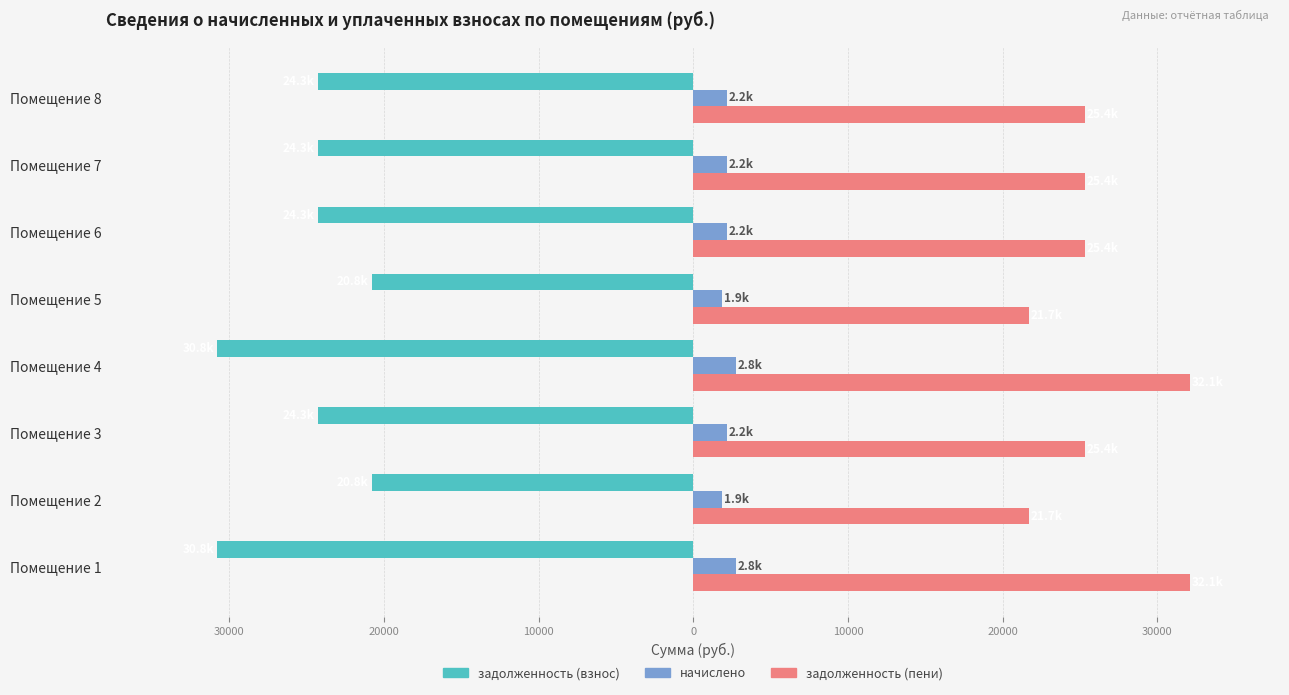

What is the difference between the maximum and minimum values in the задолженность (пени) series?

10411.6